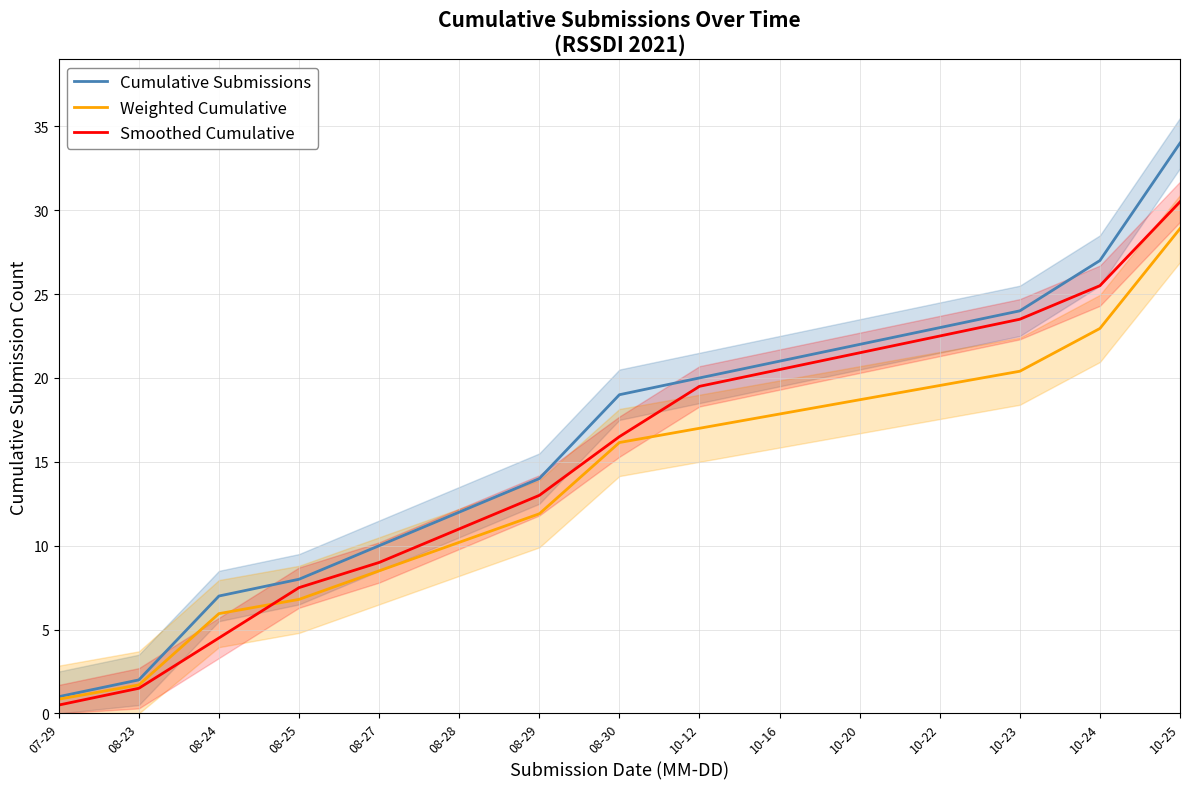

Which category has the lowest value across all series?

07-29